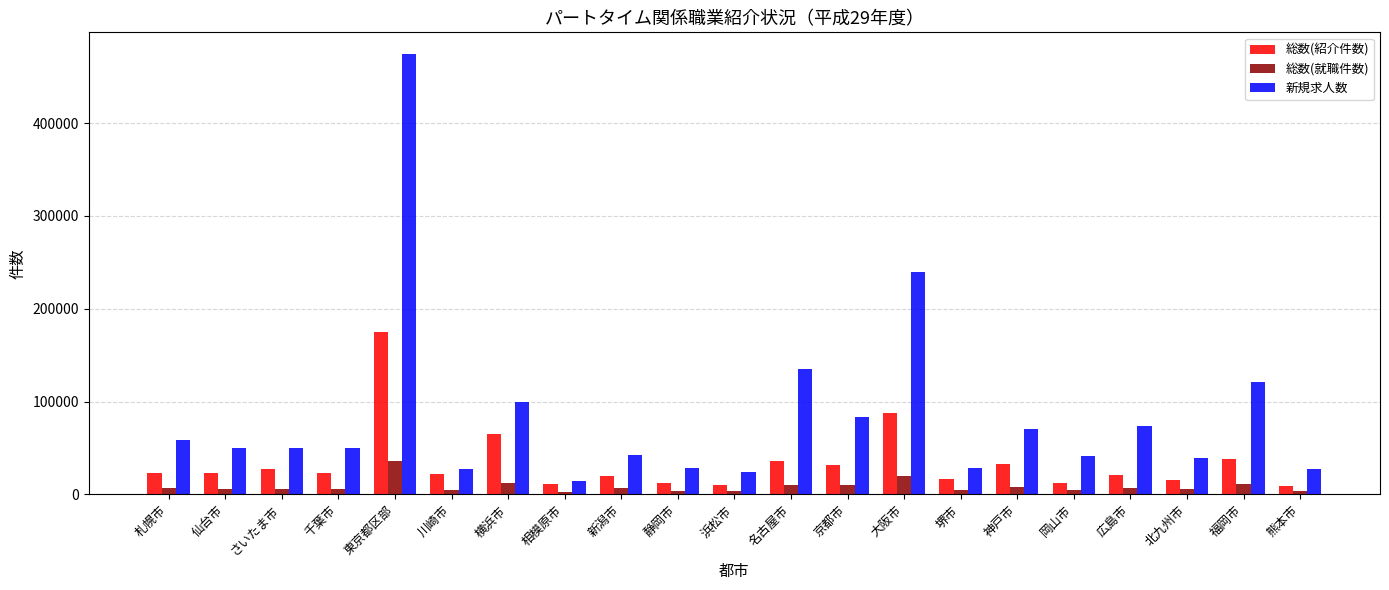

Which category has the highest value across all series?

東京都区部